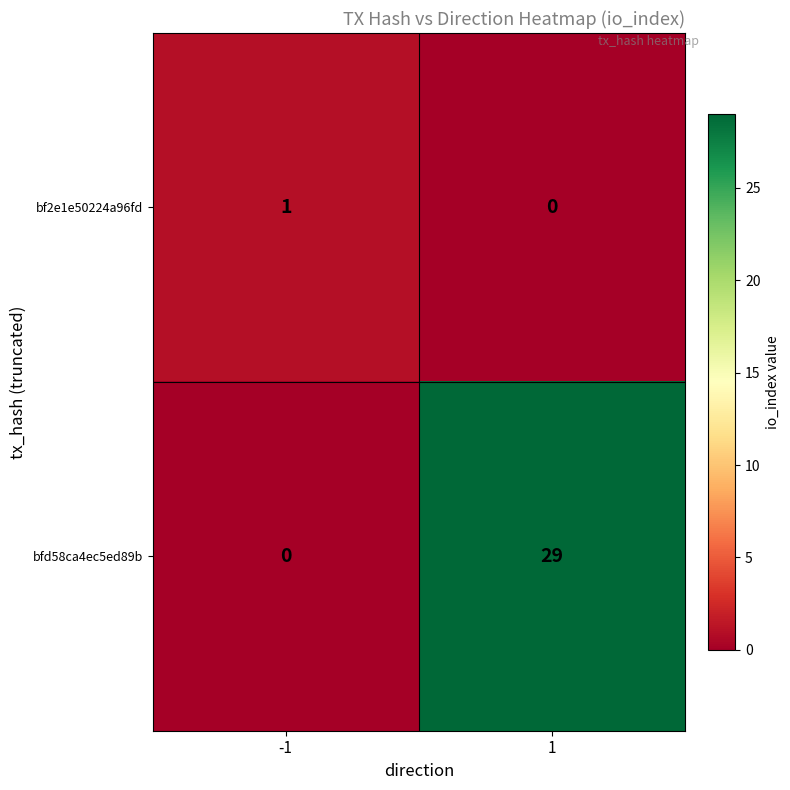

At how many categories does at least one series exceed 24?

1